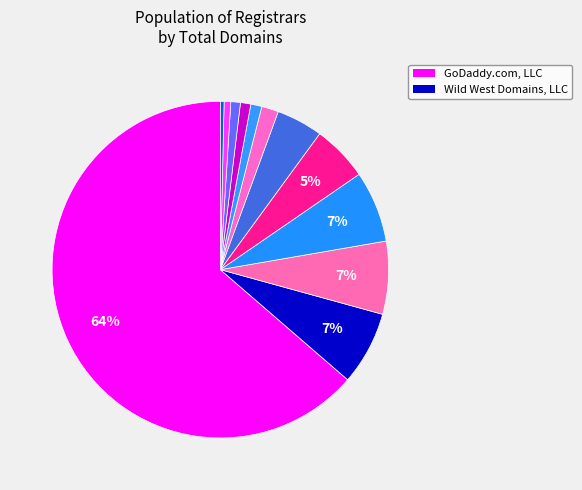

Which slice is the largest?

GoDaddy.com, LLC